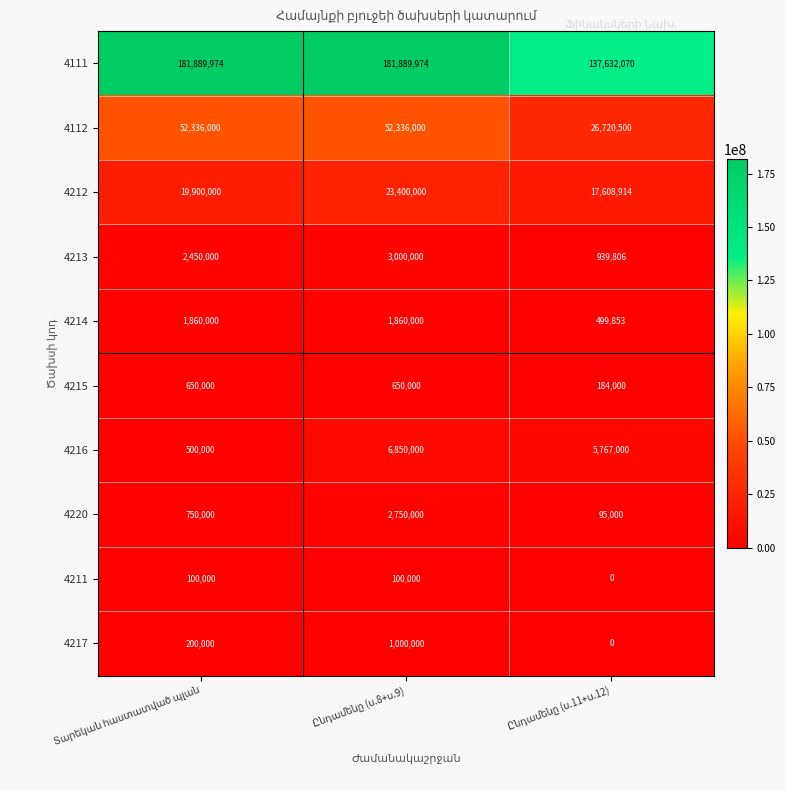

What is the average value of the 4217 series?

400000